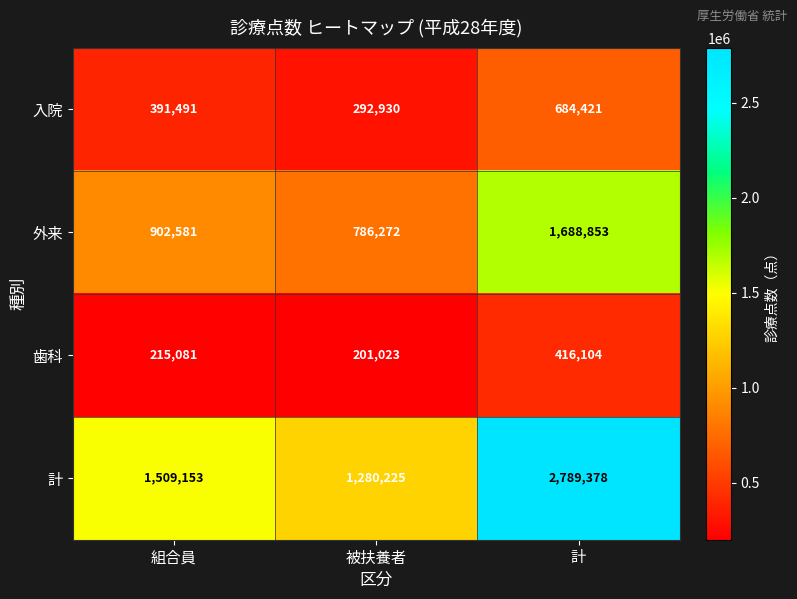

At which category does the chart reach its peak across all series?

計